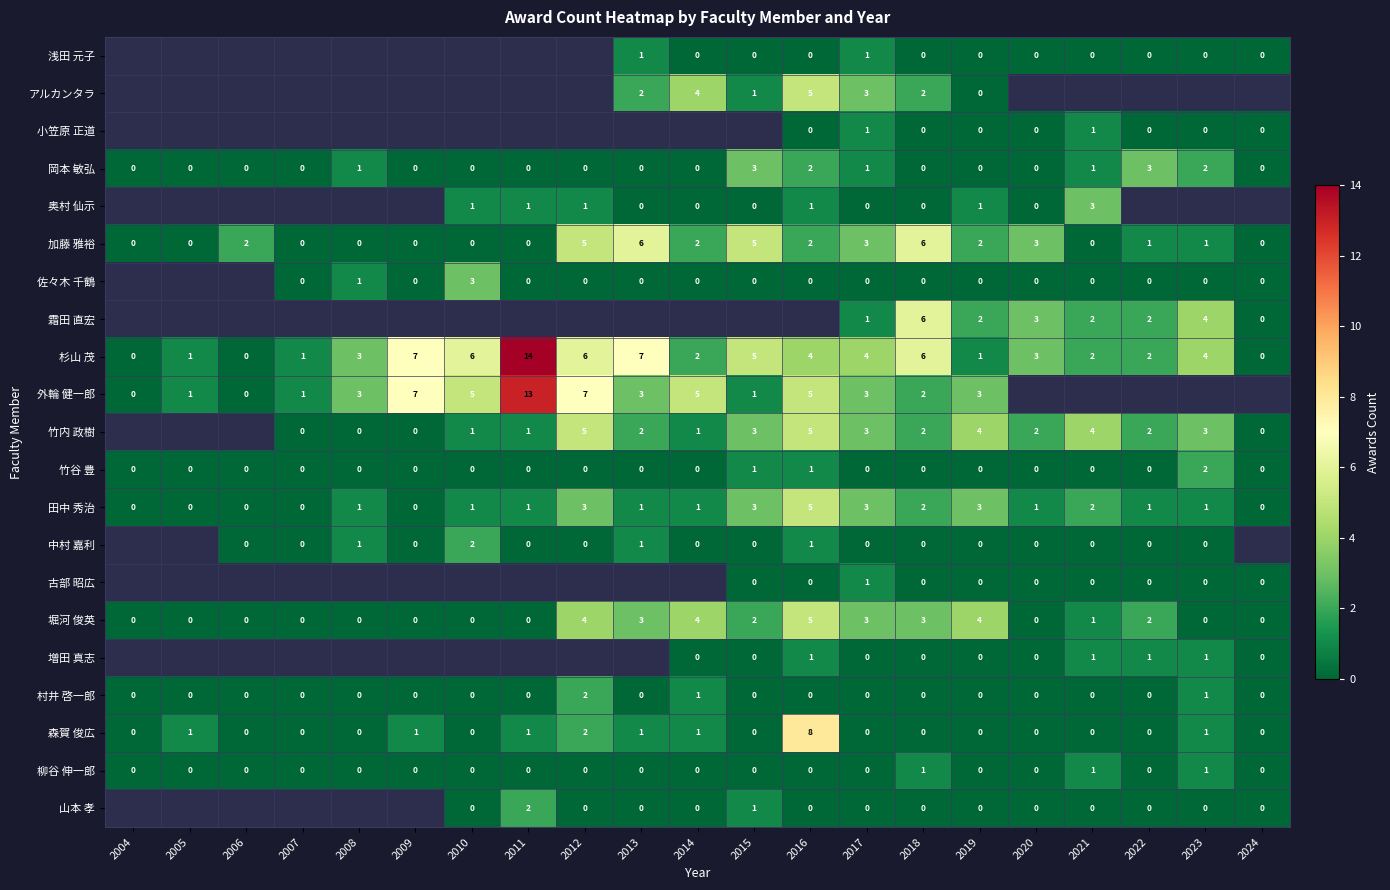

What is the maximum value for 堀河 俊英?

5